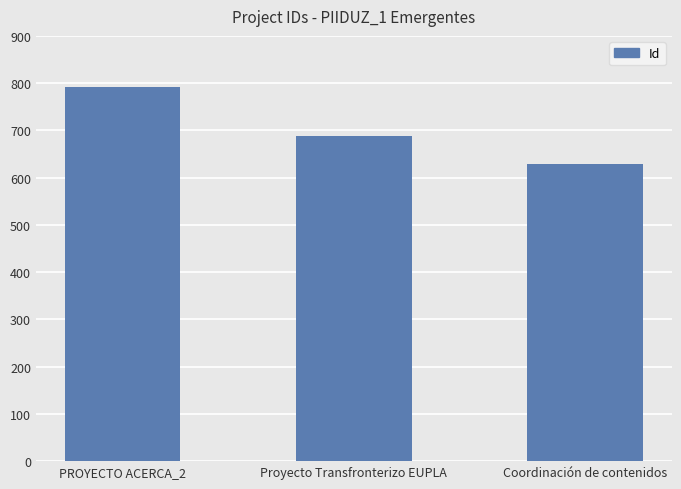

Reading left to right, list all the values displayed in this chart.

PROYECTO ACERCA_2=792	Proyecto Transfronterizo EUPLA=688	Coordinación de contenidos=629